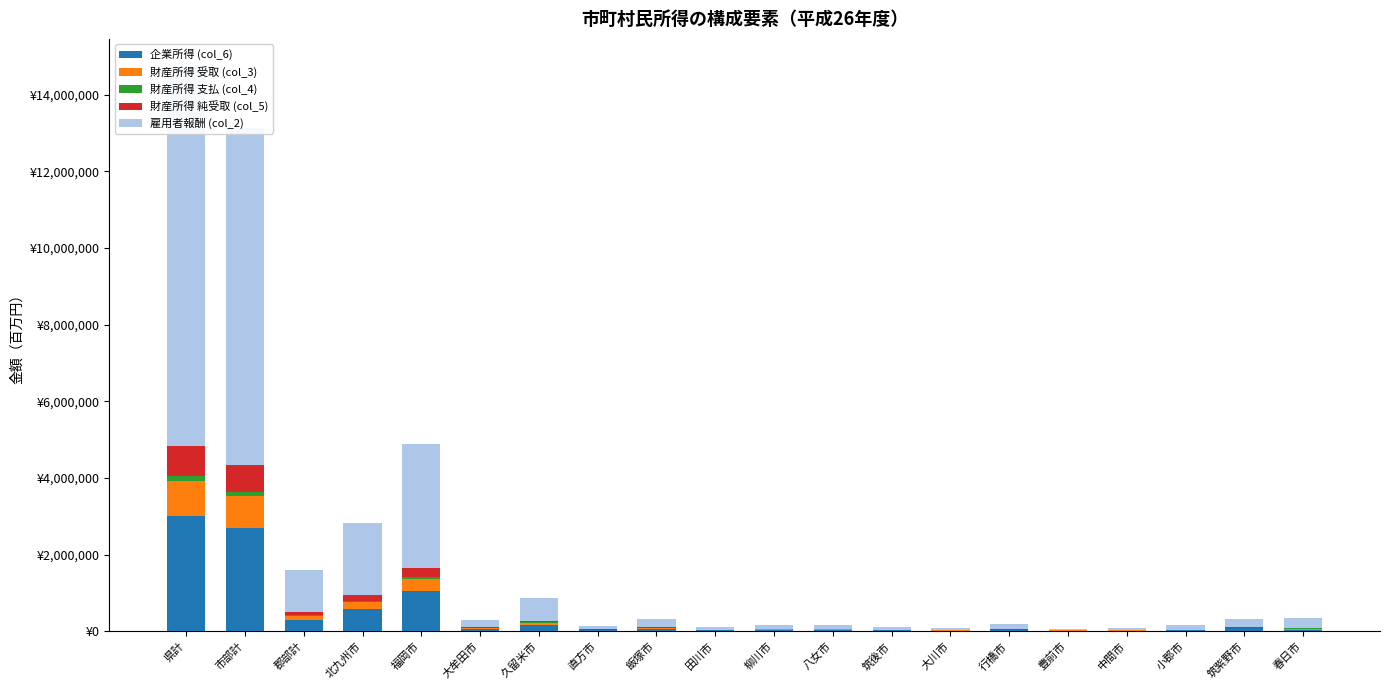

True or false: 財産所得 純受取 (col_5) has a value of 5439 at 中間市.

True